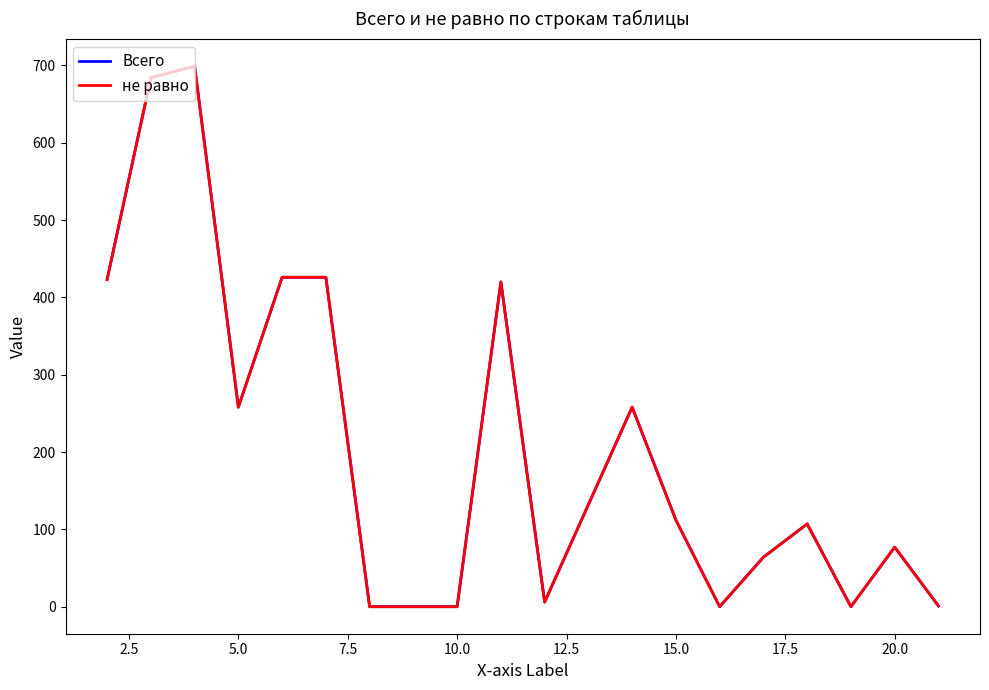

Reading right to left, transcribe all the data shown in this chart.

Всего: 1	77	0	107	64	0	112	258	6	420	0	0	0	426	426	258	699	684	423
не равно: 1	77	0	107	64	0	112	258	6	420	0	0	0	426	426	258	699	684	423